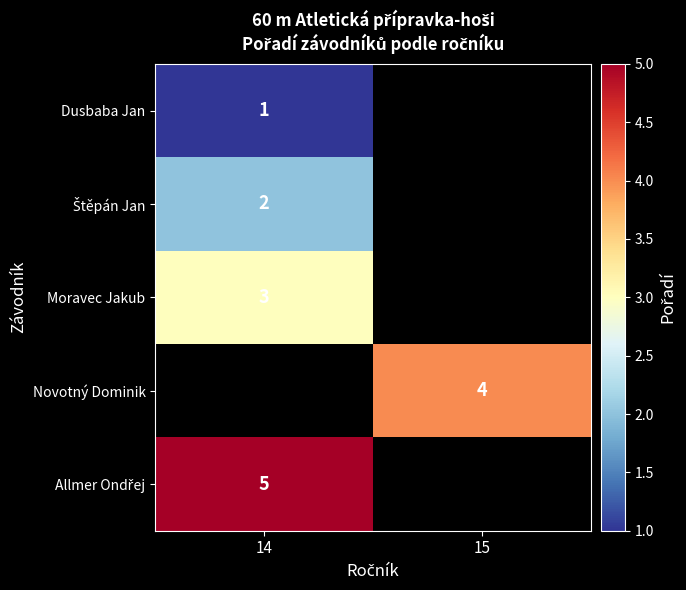

Is it true that Moravec Jakub equals 1 at 14?

False